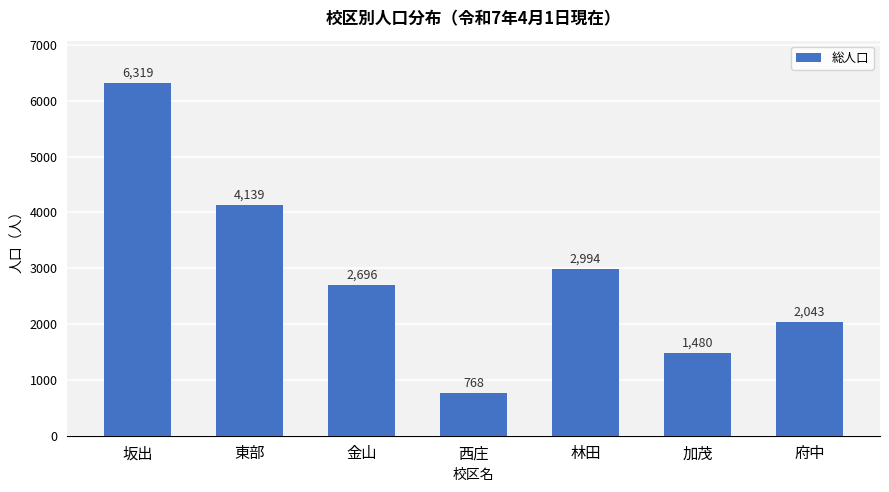

What is the average value?

2920